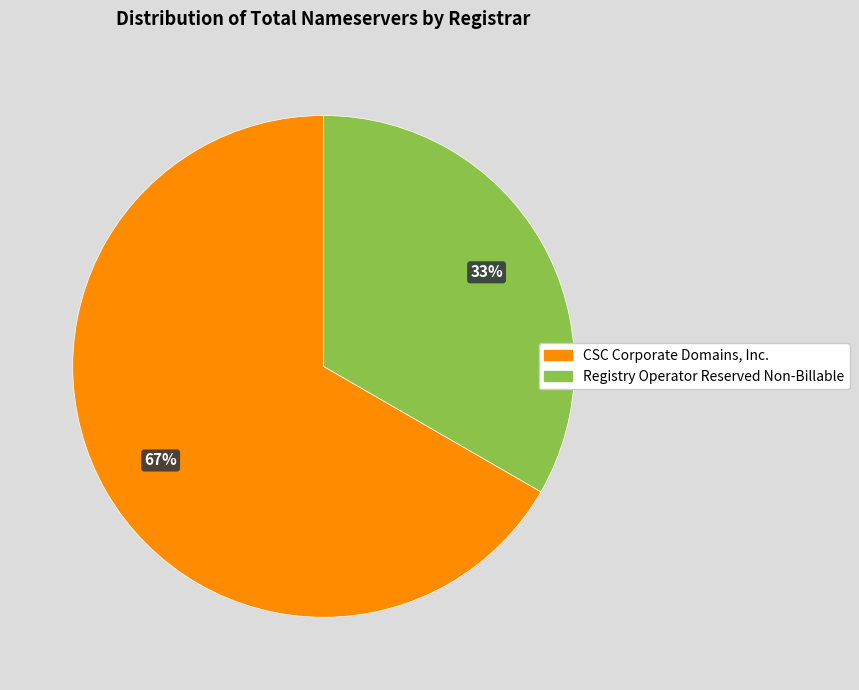

Does any single category account for the majority?

Yes